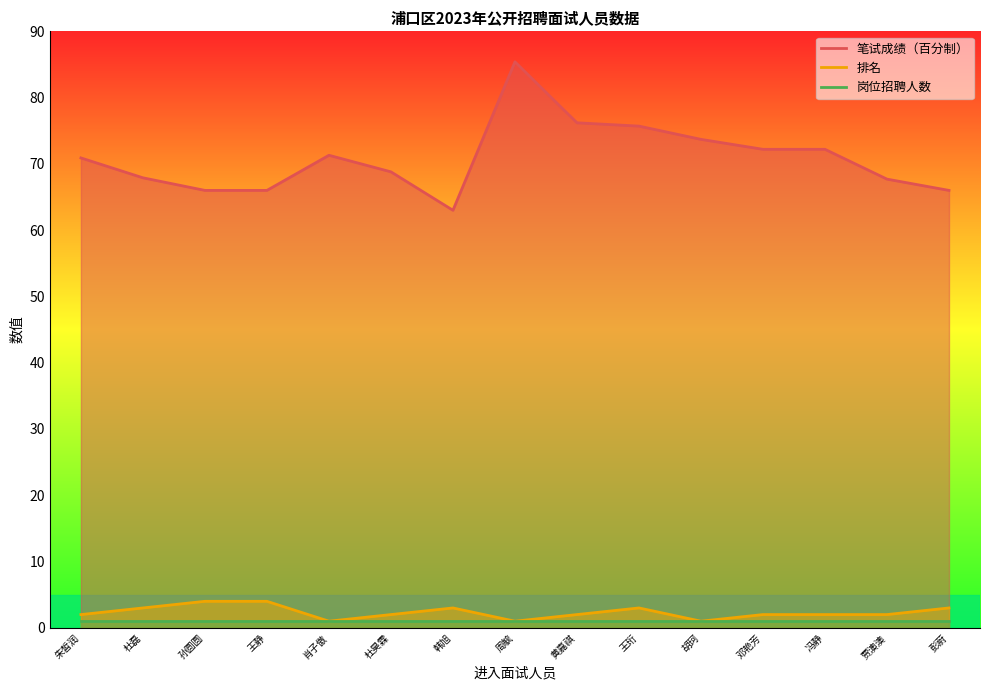

What value does the 笔试成绩（百分制） series have at 韩旭?

63.0